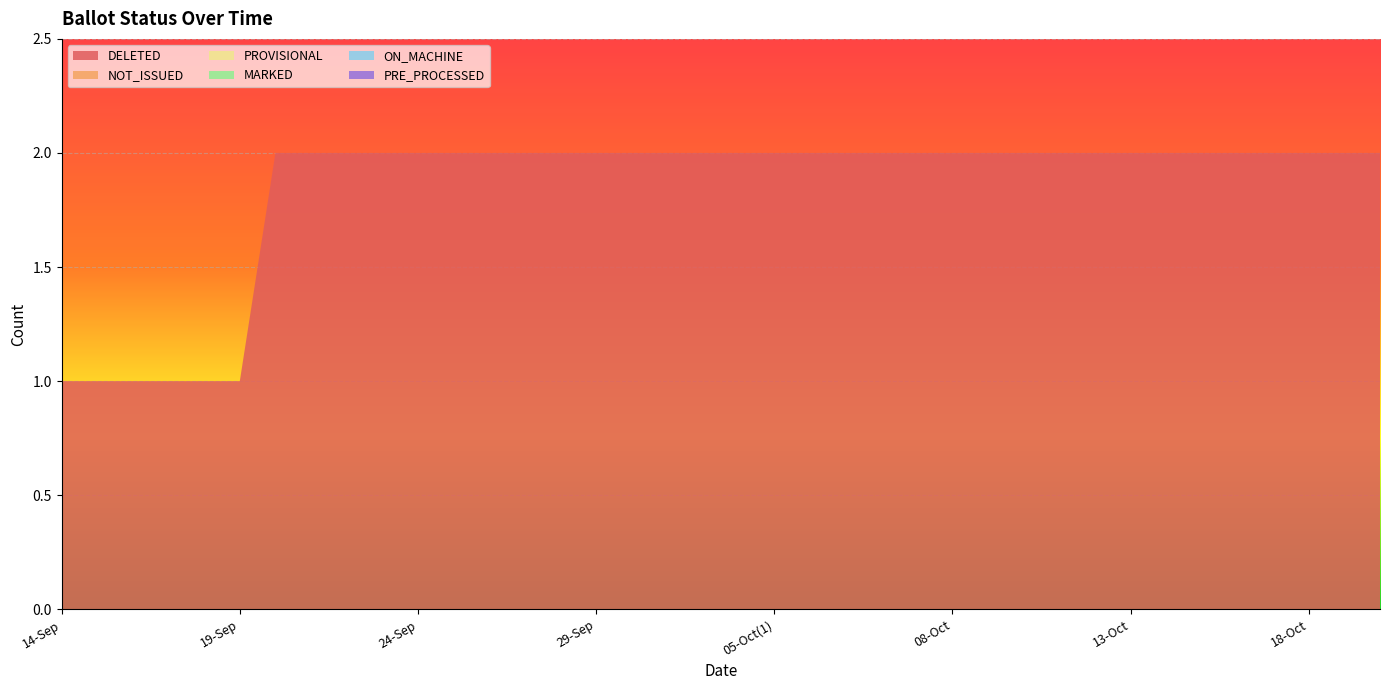

Reading left to right, transcribe all the data shown in this chart.

DELETED: 14-Sep=1	15-Sep=1	16-Sep=1	17-Sep=1	18-Sep=1	19-Sep=1	20-Sep=2	21-Sep=2	22-Sep=2	23-Sep=2	24-Sep=2	25-Sep=2	26-Sep=2	27-Sep=2	28-Sep=2	29-Sep=2	30-Sep=2	02-Oct=2	03-Oct=2	04-Oct=2	05-Oct(1)=2	05-Oct(2)=2	06-Oct(1)=2	06-Oct(2)=2	07-Oct=2	08-Oct=2	09-Oct=2	10-Oct=2	11-Oct=2	12-Oct=2	13-Oct=2	14-Oct=2	15-Oct=2	16-Oct=2	17-Oct=2	18-Oct=2	19-Oct=2	20-Oct=2
NOT_ISSUED: 14-Sep=0	15-Sep=0	16-Sep=0	17-Sep=0	18-Sep=0	19-Sep=0	20-Sep=0	21-Sep=0	22-Sep=0	23-Sep=0	24-Sep=0	25-Sep=0	26-Sep=0	27-Sep=0	28-Sep=0	29-Sep=0	30-Sep=0	02-Oct=0	03-Oct=0	04-Oct=0	05-Oct(1)=0	05-Oct(2)=0	06-Oct(1)=0	06-Oct(2)=0	07-Oct=0	08-Oct=0	09-Oct=0	10-Oct=0	11-Oct=0	12-Oct=0	13-Oct=0	14-Oct=0	15-Oct=0	16-Oct=0	17-Oct=0	18-Oct=0	19-Oct=0	20-Oct=0
PROVISIONAL: 14-Sep=0	15-Sep=0	16-Sep=0	17-Sep=0	18-Sep=0	19-Sep=0	20-Sep=0	21-Sep=0	22-Sep=0	23-Sep=0	24-Sep=0	25-Sep=0	26-Sep=0	27-Sep=0	28-Sep=0	29-Sep=0	30-Sep=0	02-Oct=0	03-Oct=0	04-Oct=0	05-Oct(1)=0	05-Oct(2)=0	06-Oct(1)=0	06-Oct(2)=0	07-Oct=0	08-Oct=0	09-Oct=0	10-Oct=0	11-Oct=0	12-Oct=0	13-Oct=0	14-Oct=0	15-Oct=0	16-Oct=0	17-Oct=0	18-Oct=0	19-Oct=0	20-Oct=0
MARKED: 14-Sep=0	15-Sep=0	16-Sep=0	17-Sep=0	18-Sep=0	19-Sep=0	20-Sep=0	21-Sep=0	22-Sep=0	23-Sep=0	24-Sep=0	25-Sep=0	26-Sep=0	27-Sep=0	28-Sep=0	29-Sep=0	30-Sep=0	02-Oct=0	03-Oct=0	04-Oct=0	05-Oct(1)=0	05-Oct(2)=0	06-Oct(1)=0	06-Oct(2)=0	07-Oct=0	08-Oct=0	09-Oct=0	10-Oct=0	11-Oct=0	12-Oct=0	13-Oct=0	14-Oct=0	15-Oct=0	16-Oct=0	17-Oct=0	18-Oct=0	19-Oct=0	20-Oct=0
ON_MACHINE: 14-Sep=0	15-Sep=0	16-Sep=0	17-Sep=0	18-Sep=0	19-Sep=0	20-Sep=0	21-Sep=0	22-Sep=0	23-Sep=0	24-Sep=0	25-Sep=0	26-Sep=0	27-Sep=0	28-Sep=0	29-Sep=0	30-Sep=0	02-Oct=0	03-Oct=0	04-Oct=0	05-Oct(1)=0	05-Oct(2)=0	06-Oct(1)=0	06-Oct(2)=0	07-Oct=0	08-Oct=0	09-Oct=0	10-Oct=0	11-Oct=0	12-Oct=0	13-Oct=0	14-Oct=0	15-Oct=0	16-Oct=0	17-Oct=0	18-Oct=0	19-Oct=0	20-Oct=0
PRE_PROCESSED: 14-Sep=0	15-Sep=0	16-Sep=0	17-Sep=0	18-Sep=0	19-Sep=0	20-Sep=0	21-Sep=0	22-Sep=0	23-Sep=0	24-Sep=0	25-Sep=0	26-Sep=0	27-Sep=0	28-Sep=0	29-Sep=0	30-Sep=0	02-Oct=0	03-Oct=0	04-Oct=0	05-Oct(1)=0	05-Oct(2)=0	06-Oct(1)=0	06-Oct(2)=0	07-Oct=0	08-Oct=0	09-Oct=0	10-Oct=0	11-Oct=0	12-Oct=0	13-Oct=0	14-Oct=0	15-Oct=0	16-Oct=0	17-Oct=0	18-Oct=0	19-Oct=0	20-Oct=0